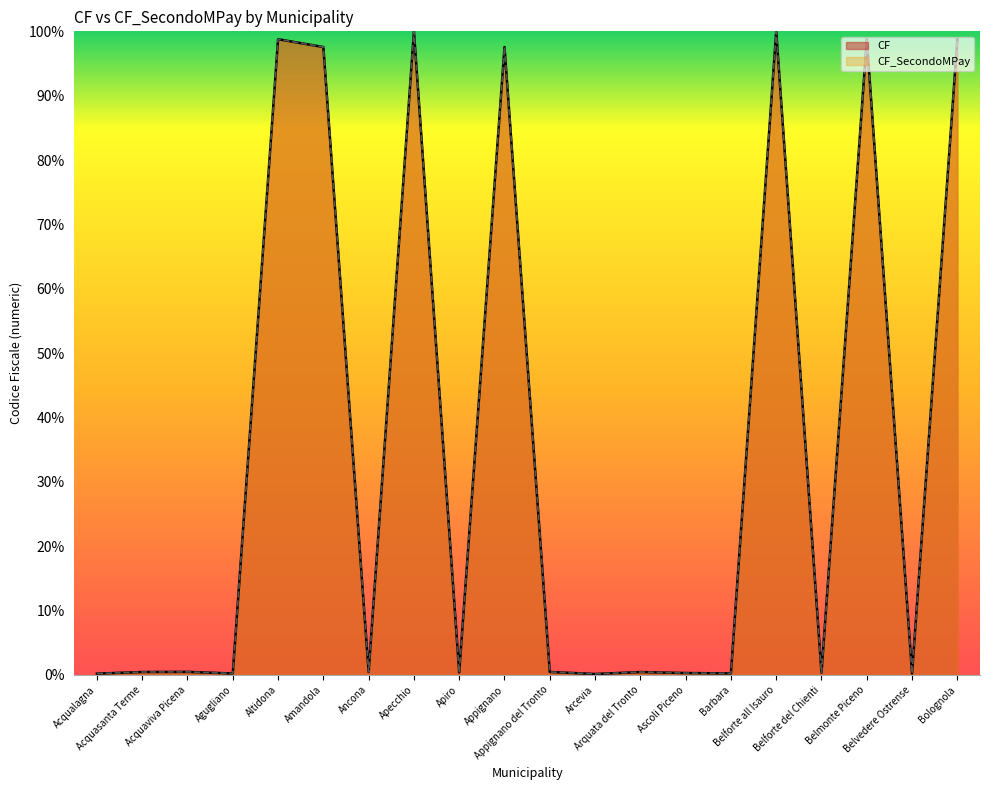

At how many categories does at least one series exceed 65?

7